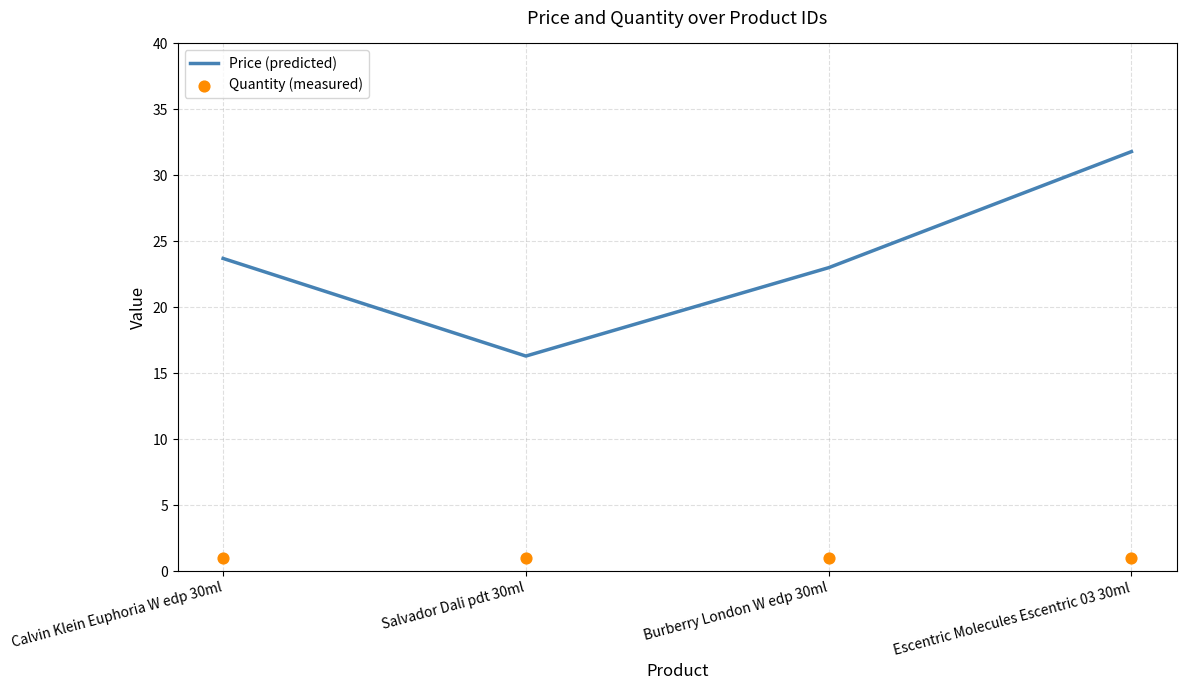

At which category is the sum across all series the highest?

Escentric Molecules Escentric 03 30ml